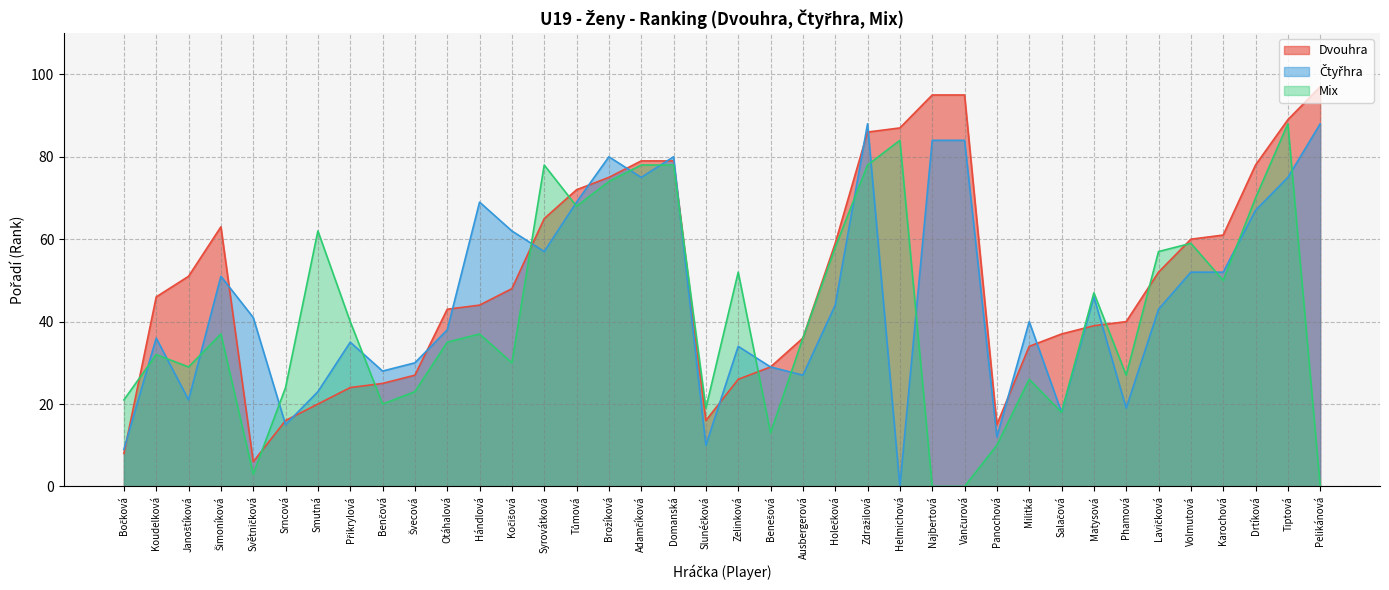

List the series in order of their overall mean, lowest first.

Mix, Čtyřhra, Dvouhra